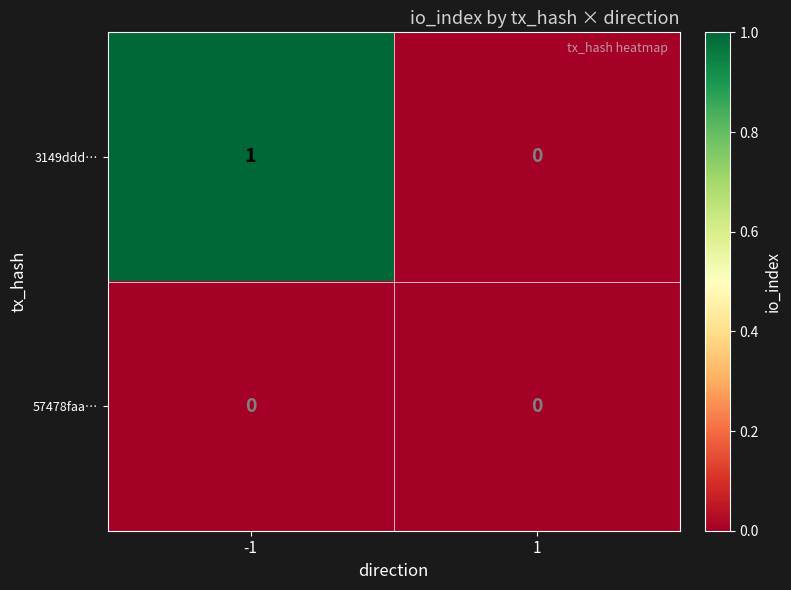

The 3149ddd… series shows 0 at -1. True or false?

False